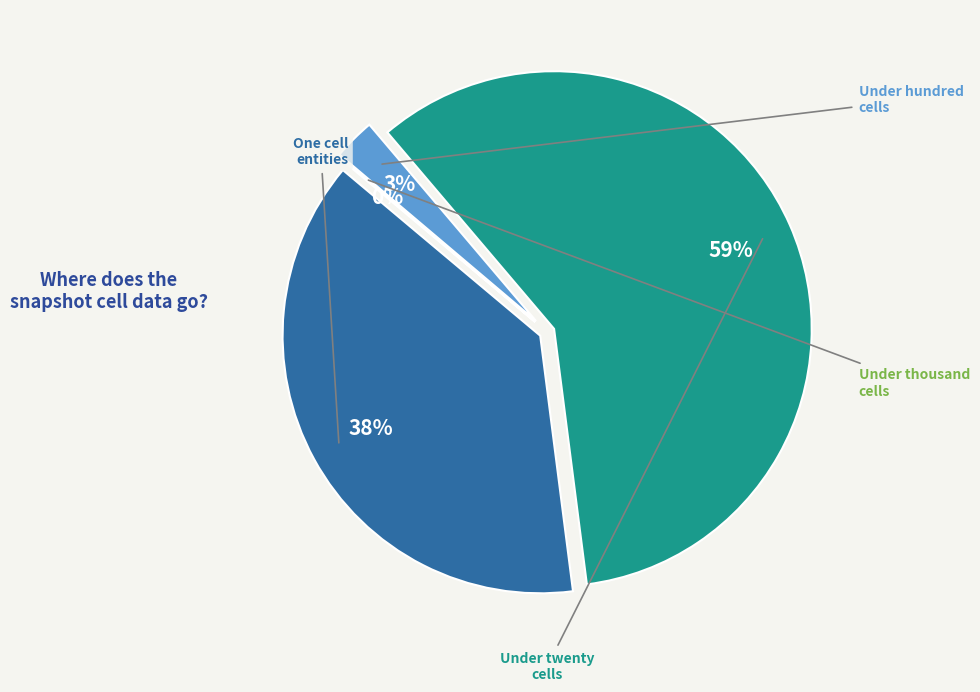

Is there a majority slice in this chart?

Yes